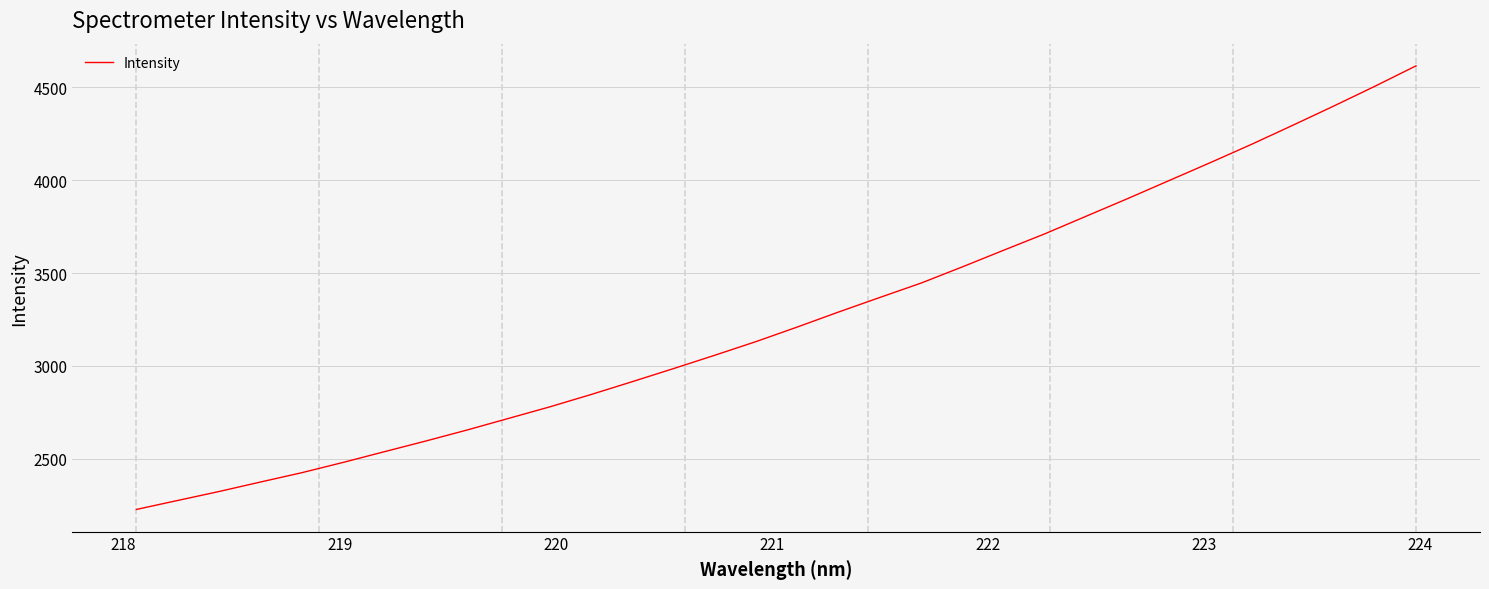

What is the smallest value displayed?

2227.4